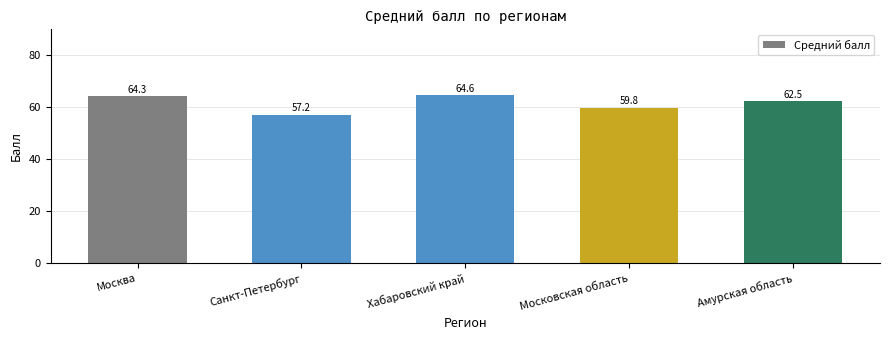

How many data points does each series have?

5